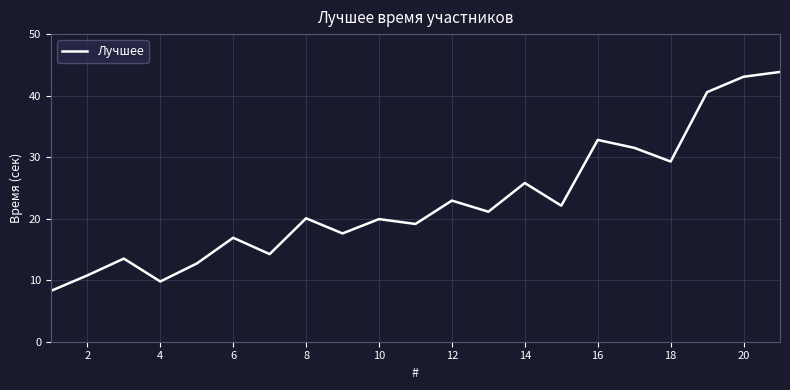

What is the minimum value shown in the chart?

8.3